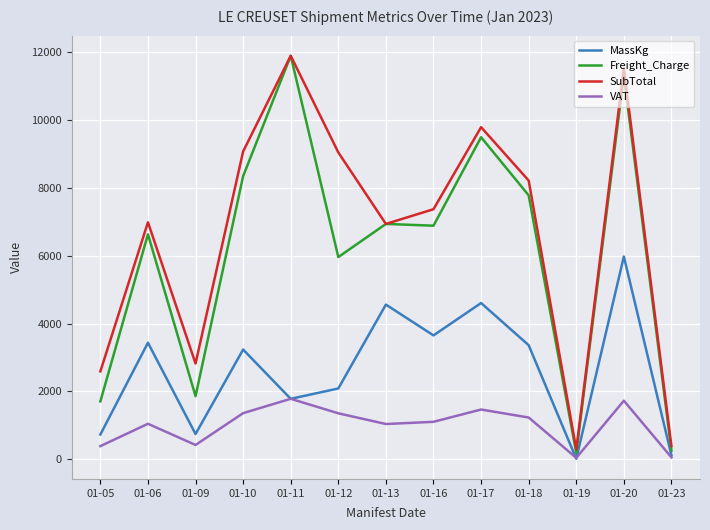

What is the total value across all series at 01-06?

18100.3